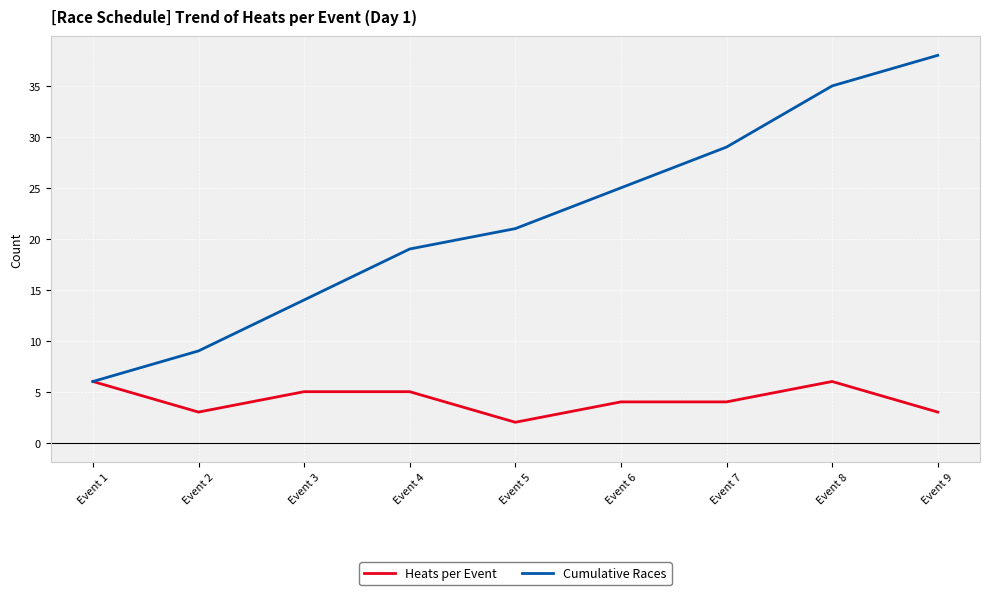

Reading left to right, list all the values displayed in this chart.

Heats per Event: 6	3	5	5	2	4	4	6	3
Cumulative Races: 6	9	14	19	21	25	29	35	38